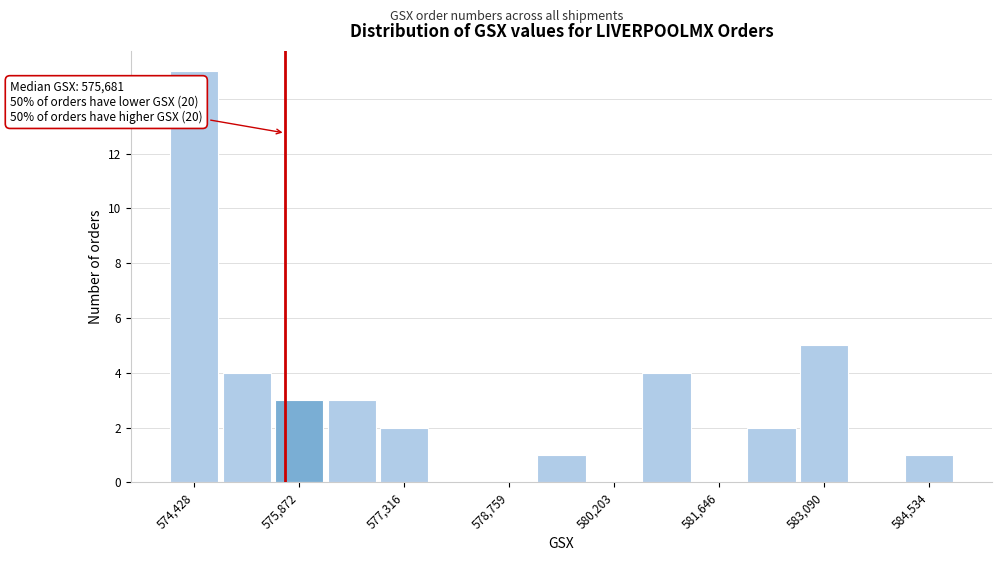

Around what value on the x-axis is the tallest bar? Give the approximate position of its centre, as read against the axis.

574400